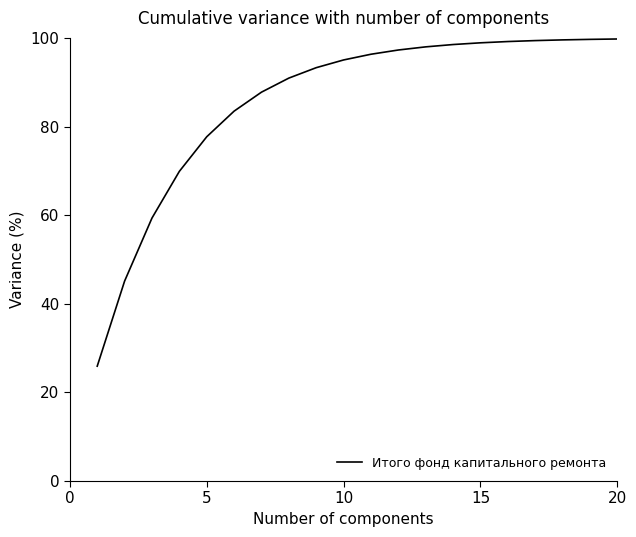

What is the difference between the maximum and minimum values?

73.8